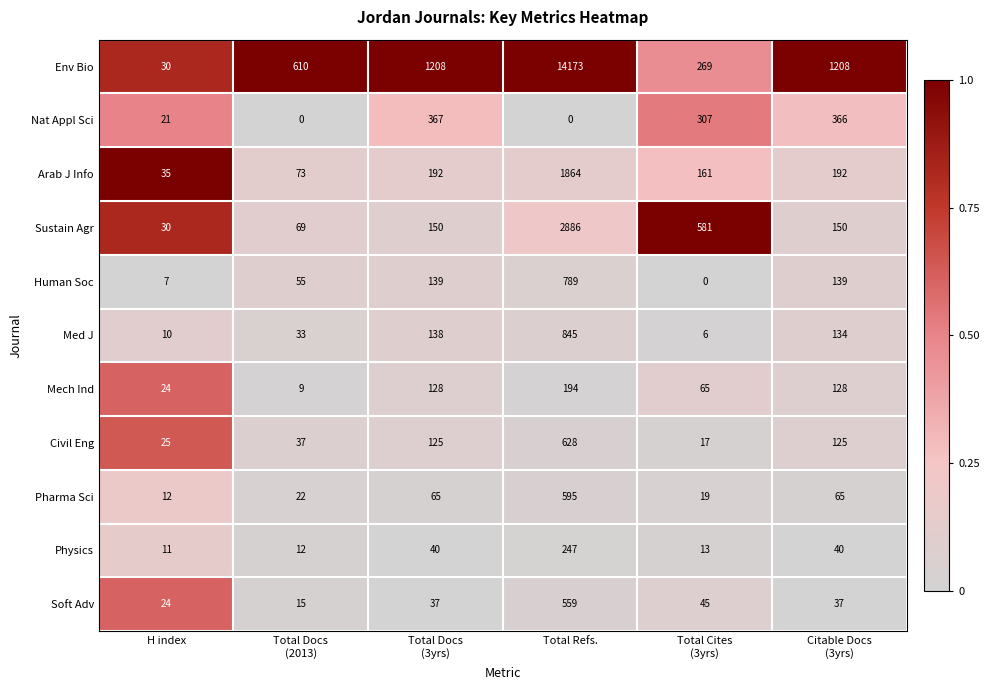

What is the spread (max minus min) of values at Total Docs
(2013)?

610